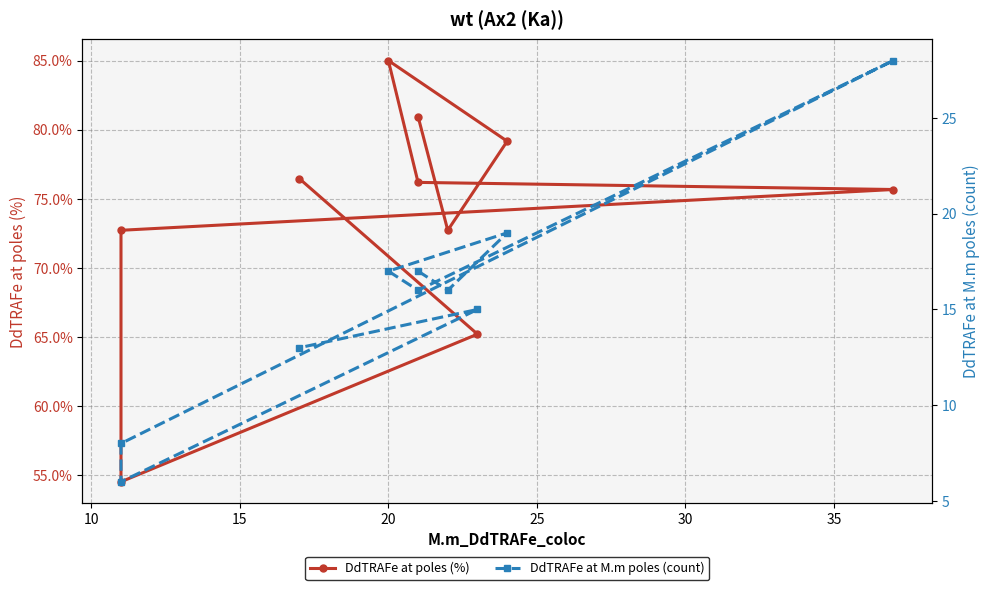

What is the difference between the second highest and second lowest values in the DdTRAFe at M.m poles (count) series?

11.0